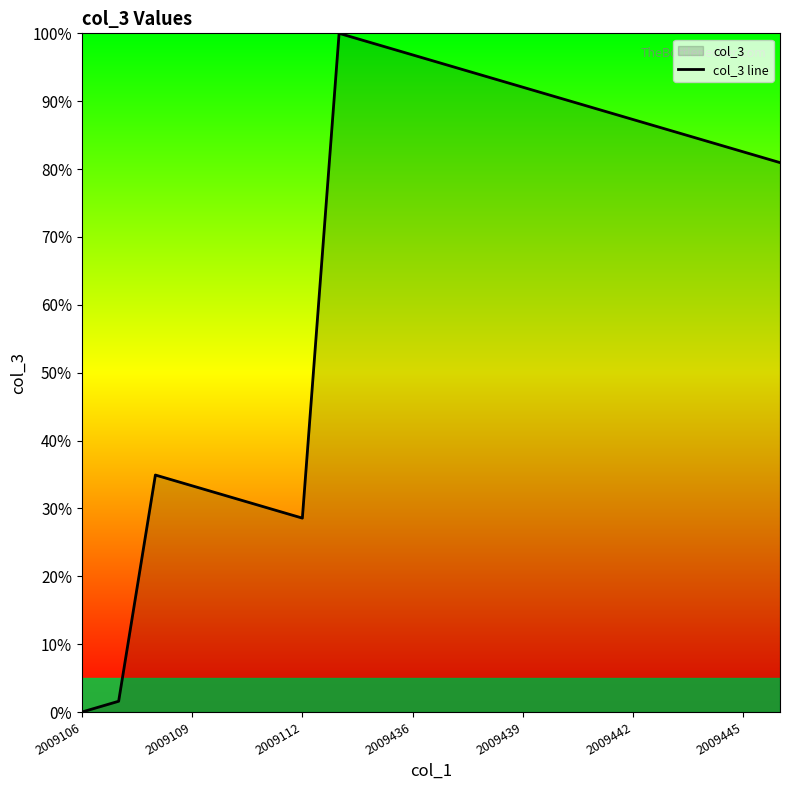

Which label corresponds to the smallest value in the chart?

2009106